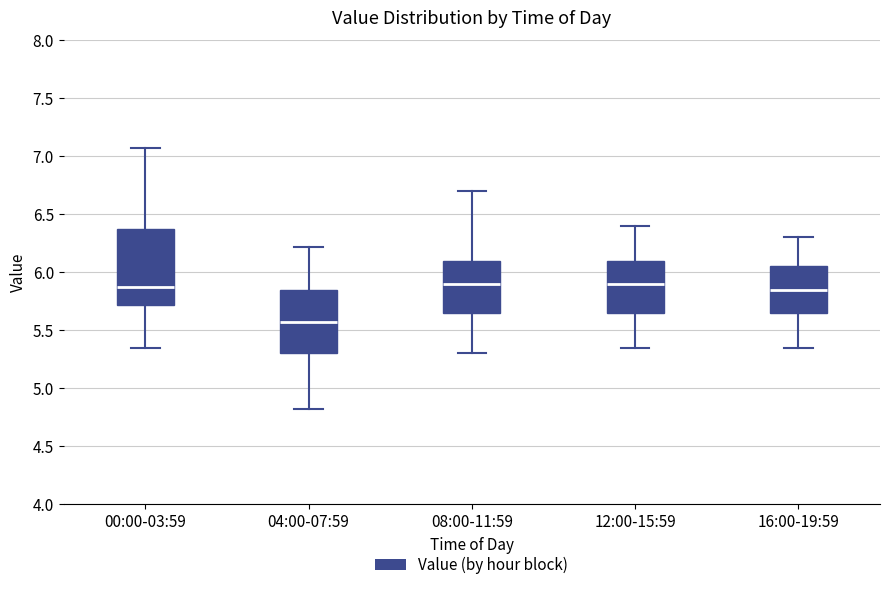

Which box has the lowest median line?

04:00-07:59